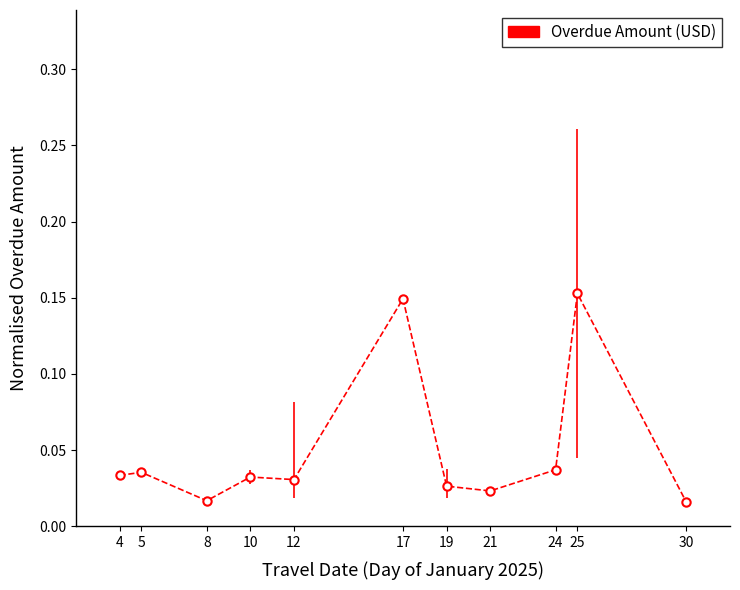

Reading left to right, list all the values displayed in this chart.

4=0.0	5=0.0	8=0.0	10=0.0	12=0.0	17=0.1	19=0.0	21=0.0	24=0.0	25=0.2	30=0.0